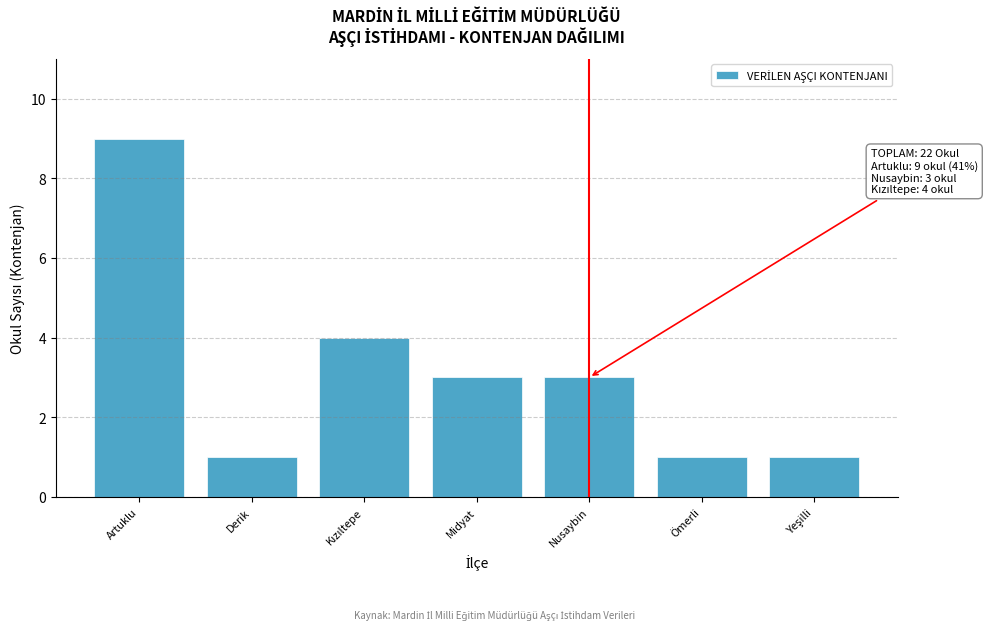

Reading right to left, transcribe all the data shown in this chart.

1	1	3	3	4	1	9